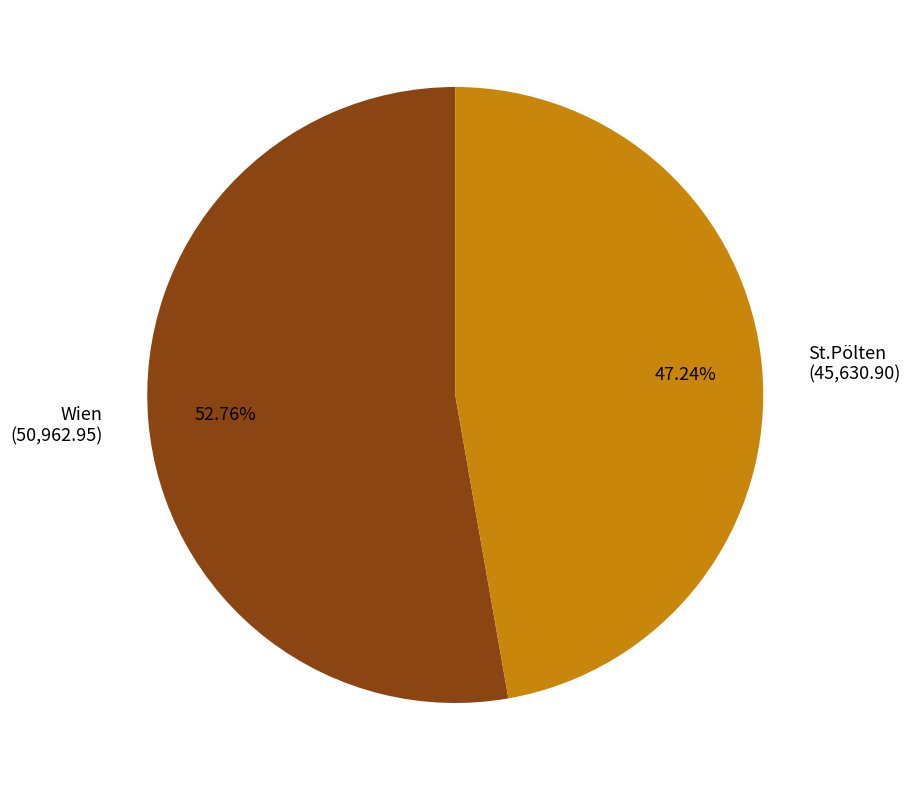

Count the number of slices in the pie.

2